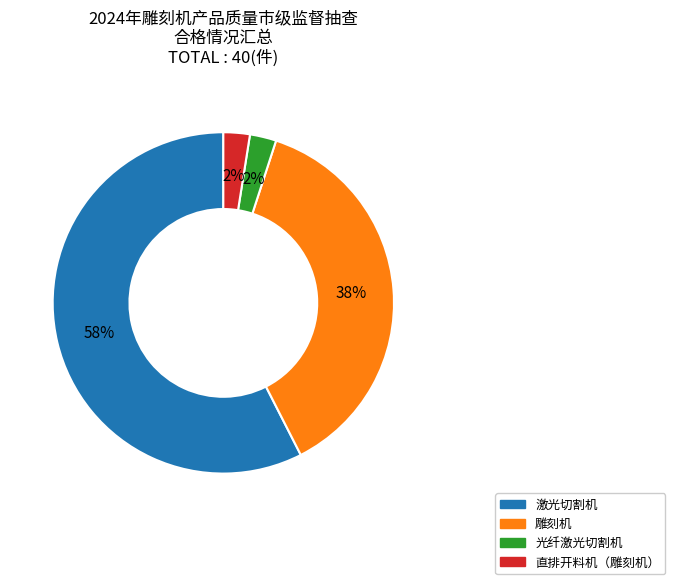

Is 激光切割机 the majority of the pie?

Yes